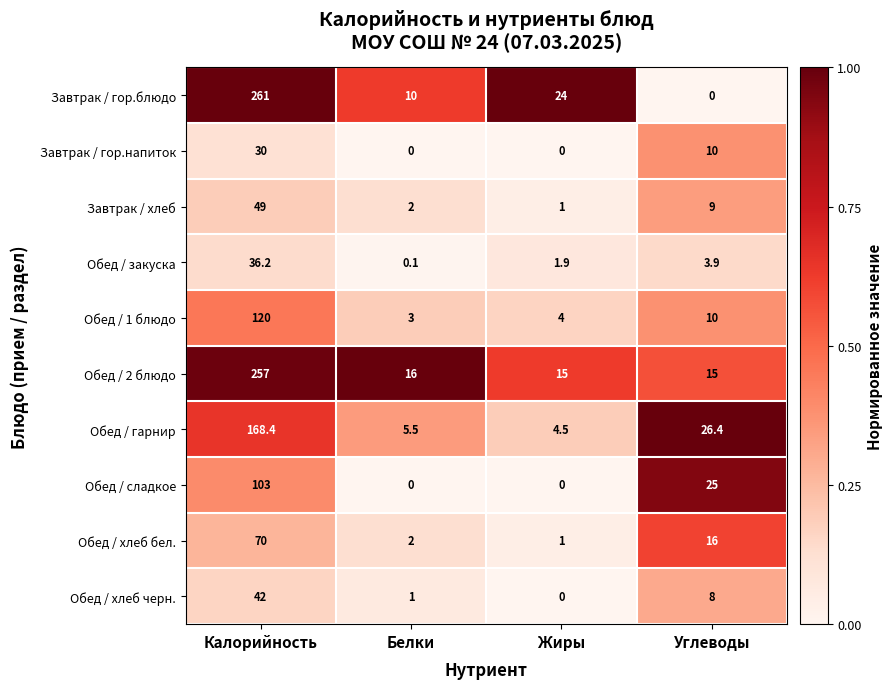

The Завтрак / гор.напиток series shows 0.0 at Жиры. True or false?

True